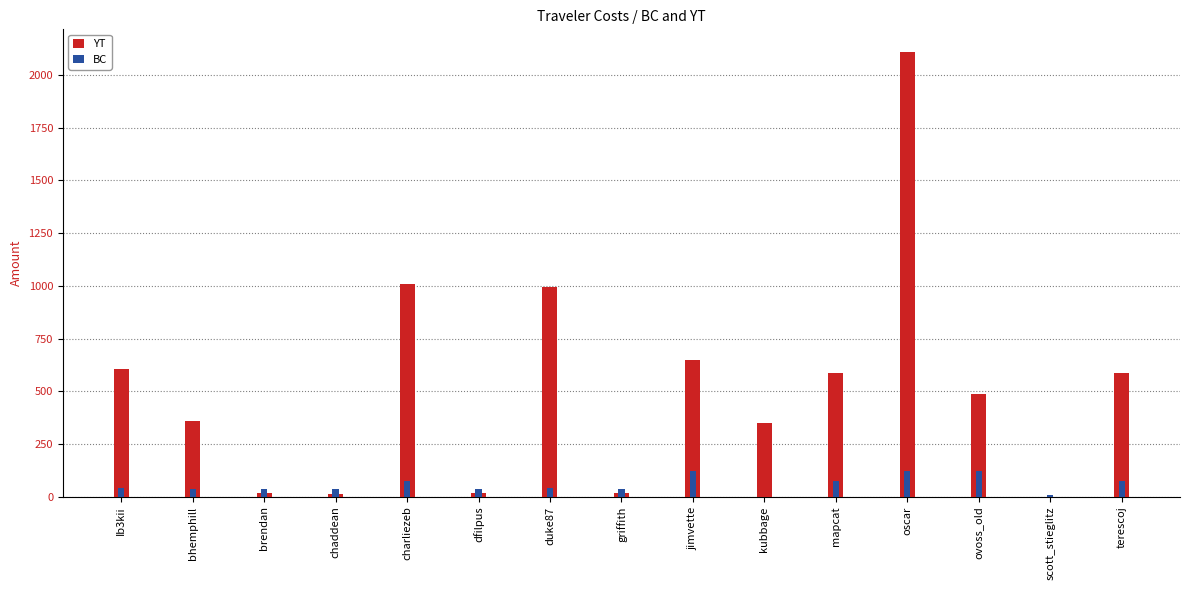

Reading left to right, transcribe all the data shown in this chart.

YT: 605.9	357.8	16.0	15.5	1008.4	16.0	992.4	16.0	650.8	348.9	586.9	2110.9	487.3	0.0	586.9
BC: 40.3	34.8	34.8	34.8	75.1	34.8	40.3	34.8	121.5	0.0	75.1	121.5	121.5	7.6	75.1